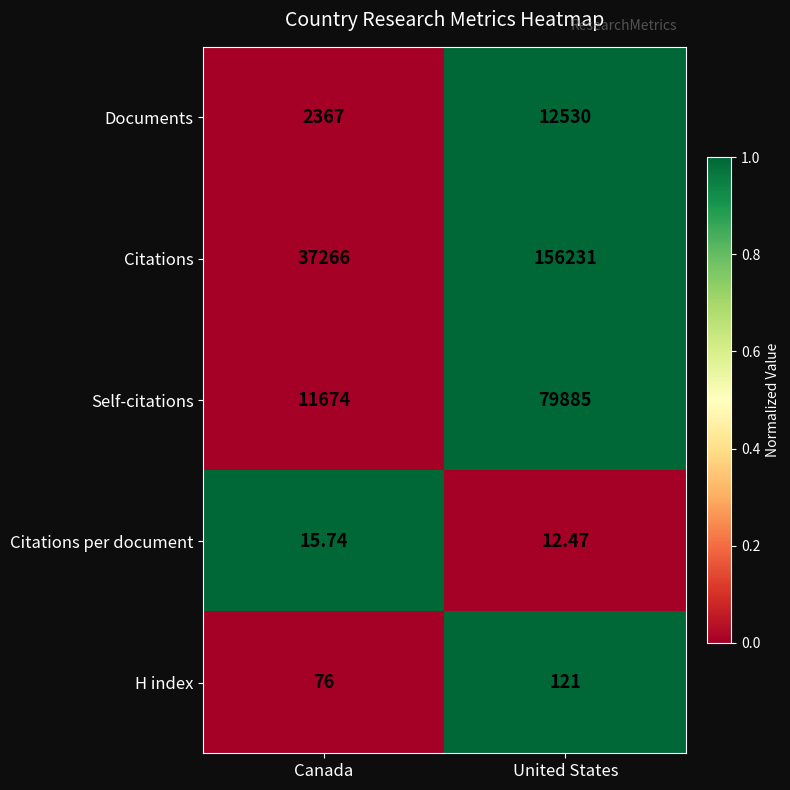

Which series changed the most between Canada and United States?

Citations